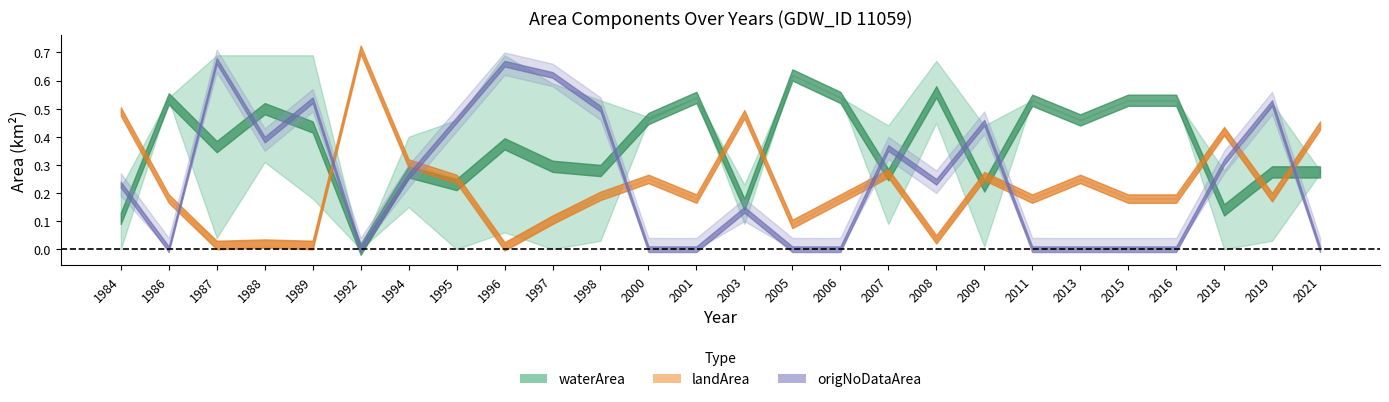

How many data points does each series have?

26